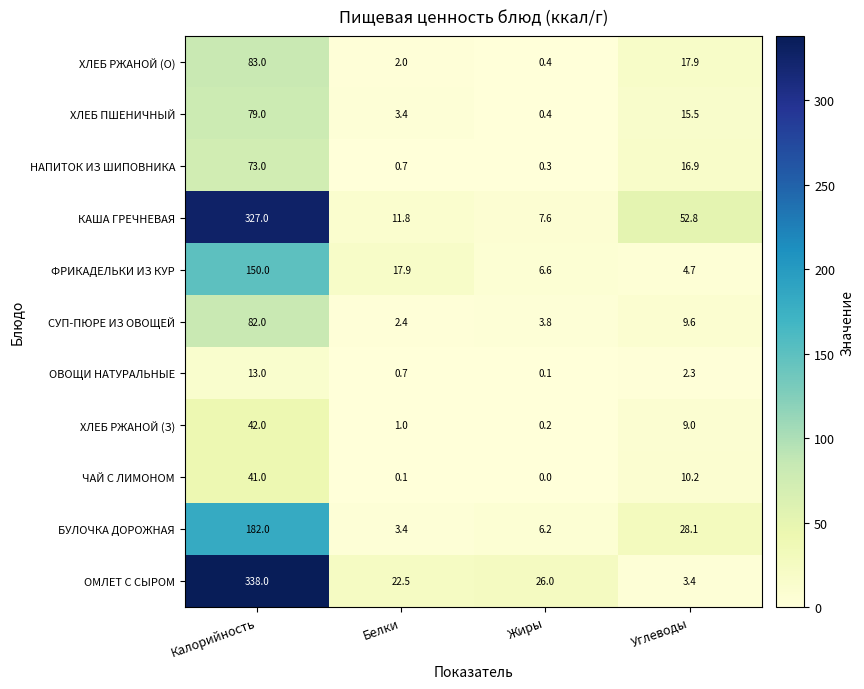

What is the spread (max minus min) of values at Жиры?

26.0